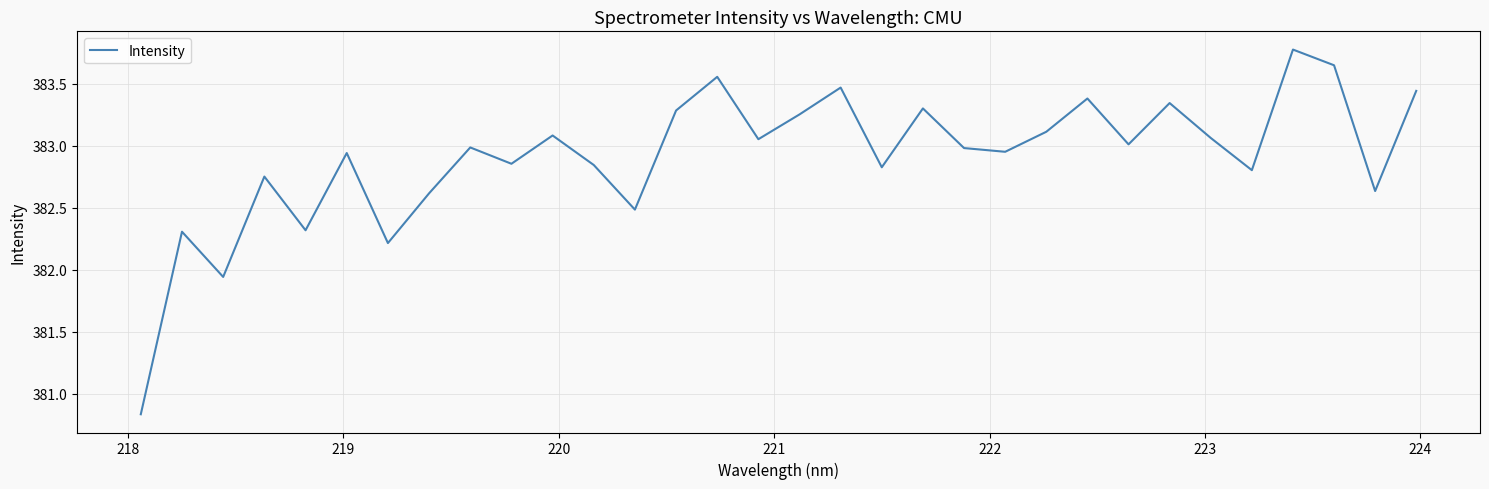

Count the number of values greater than 382.

30